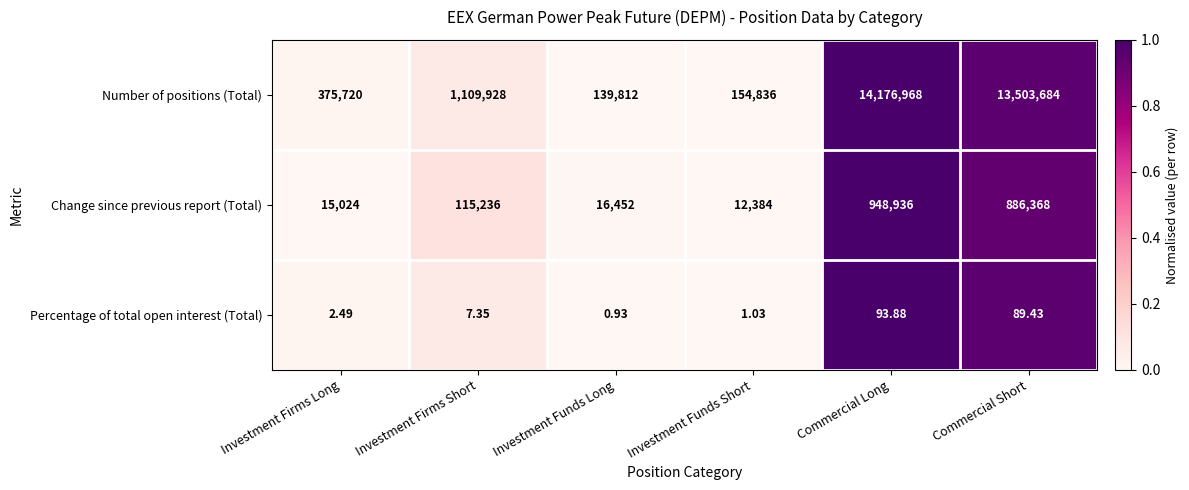

At which label is Number of positions (Total) closest to 7158390?

Investment Firms Short